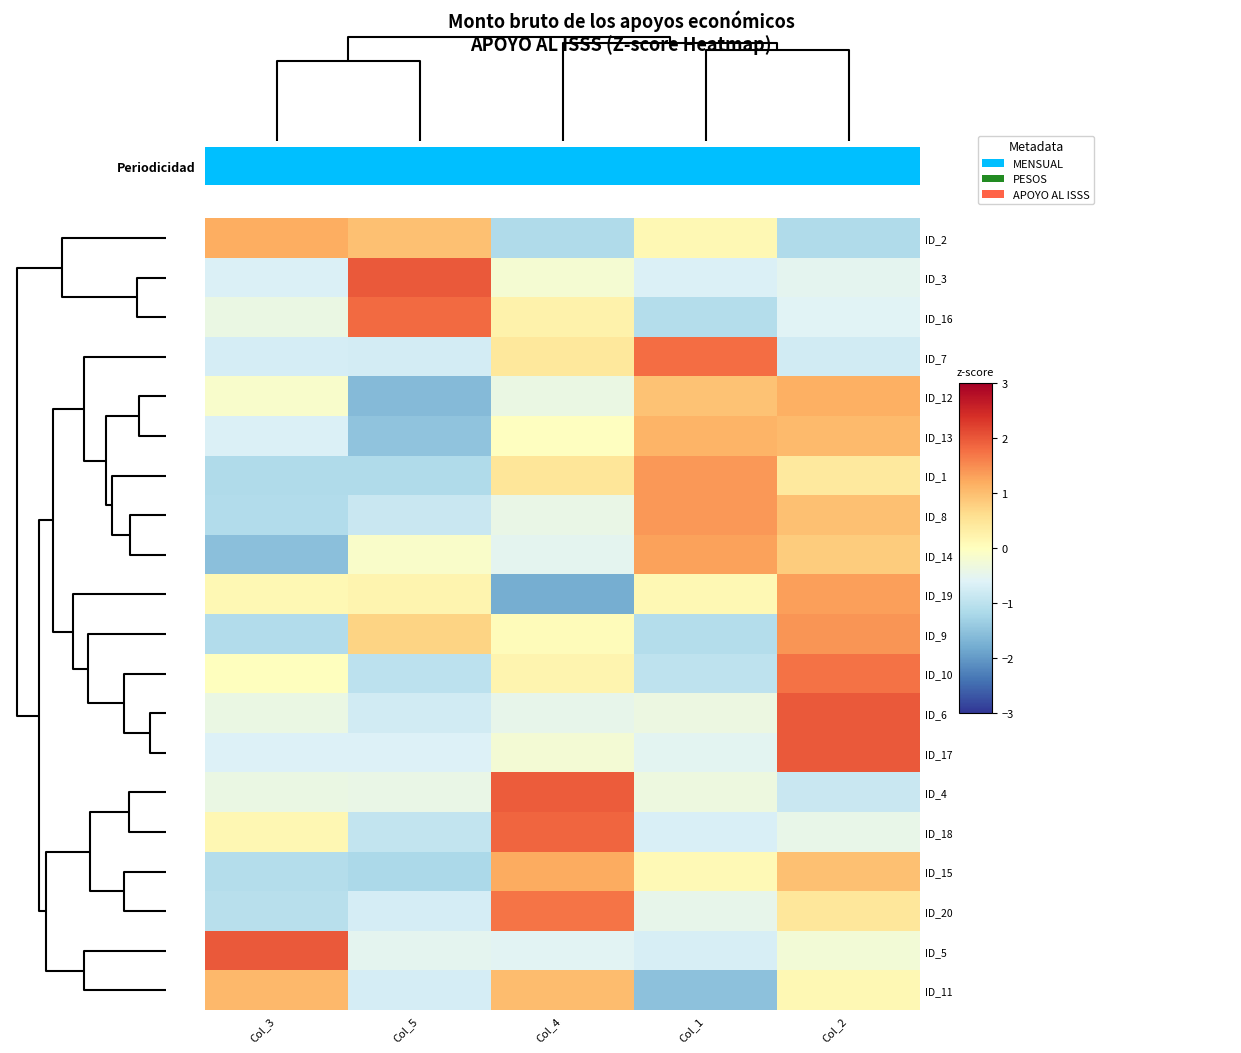

What is the smallest value displayed?

-1.8